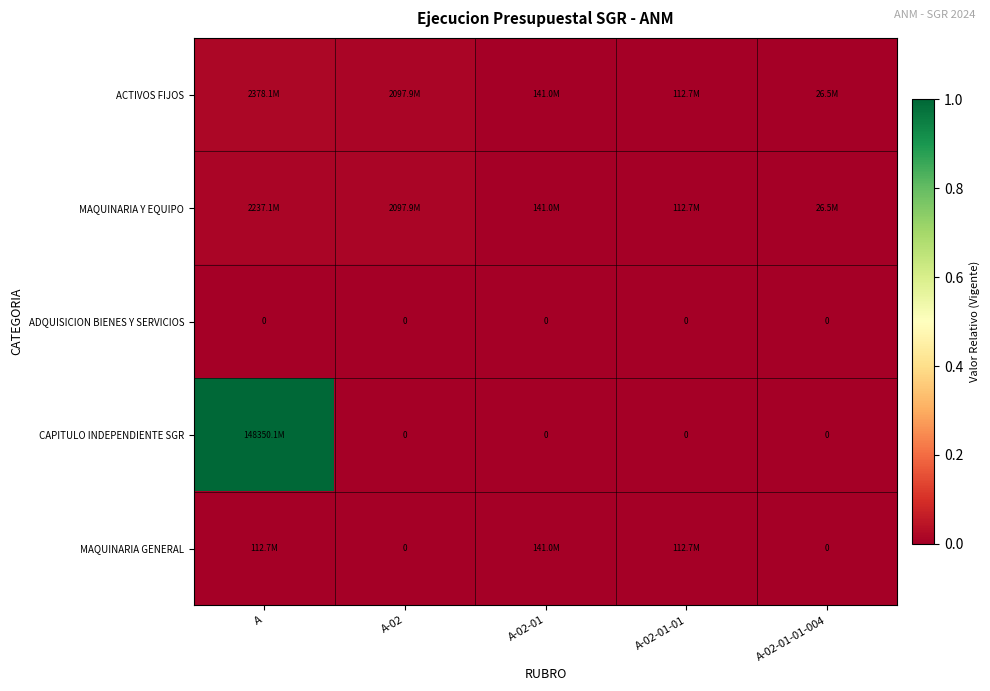

What is the greatest value displayed?

1.0